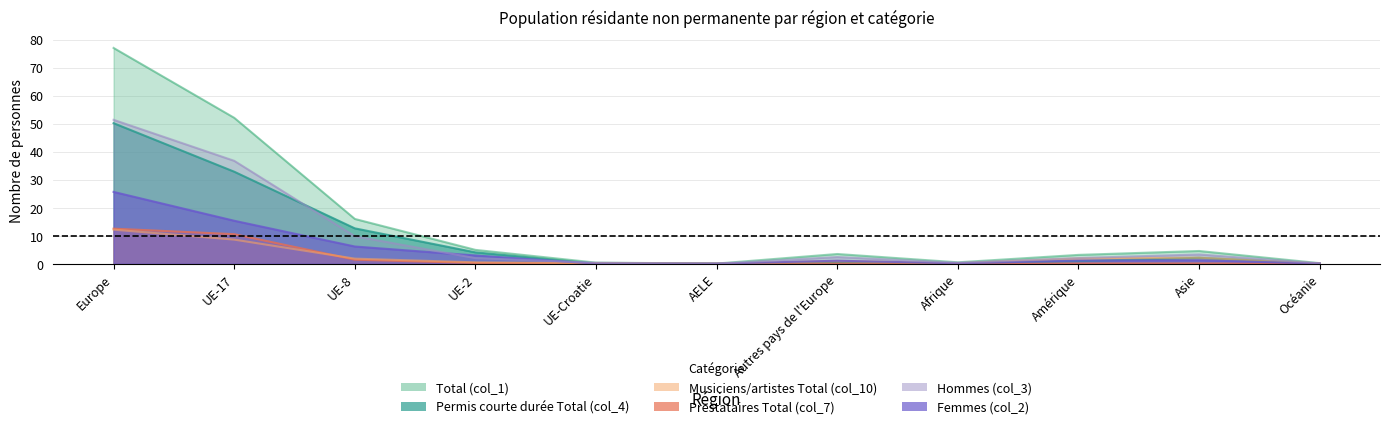

True or false: Permis courte durée Total (col_4) and Total (col_1) cross at least once.

False